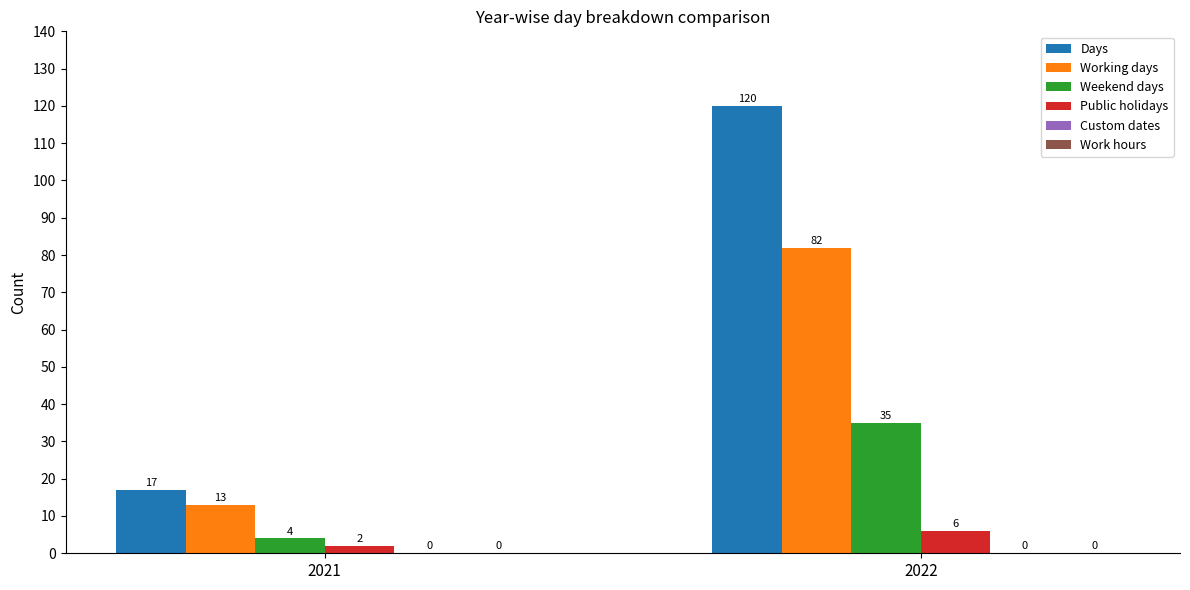

True or false: Public holidays has a value of 6 at 2022.

True